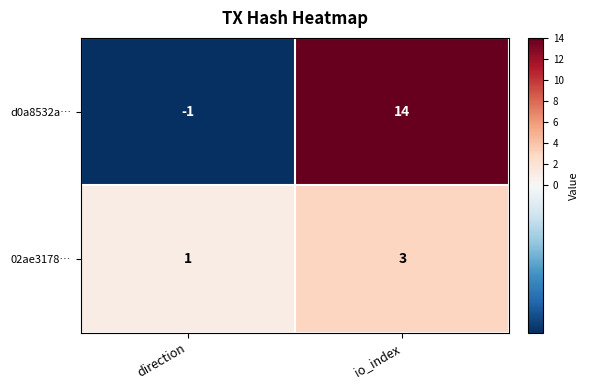

What is the sum of all 02ae3178… values?

4